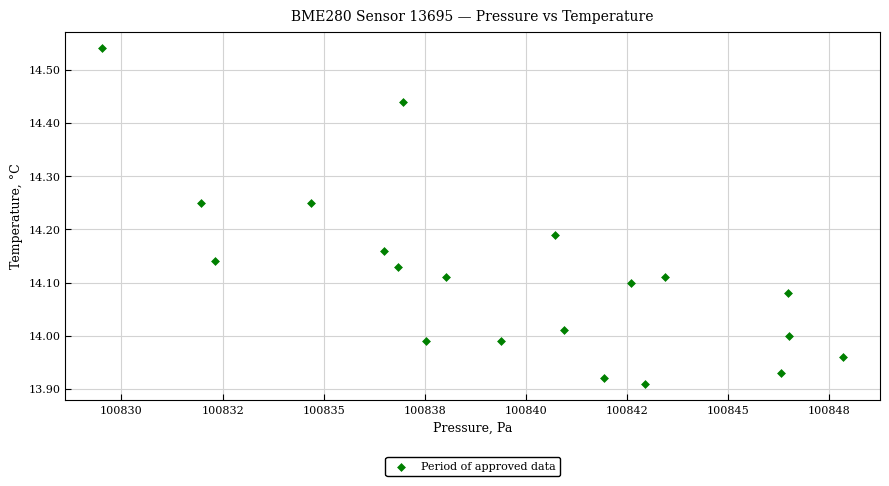

What is the range of Y values (max minus min)?

0.6